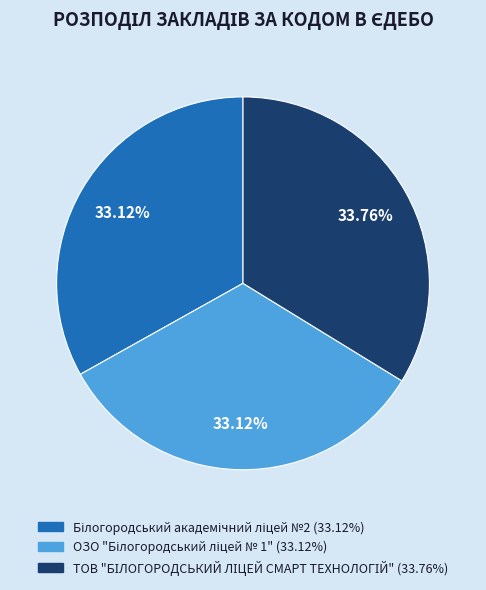

Is there any slice that represents more than half of the pie?

No